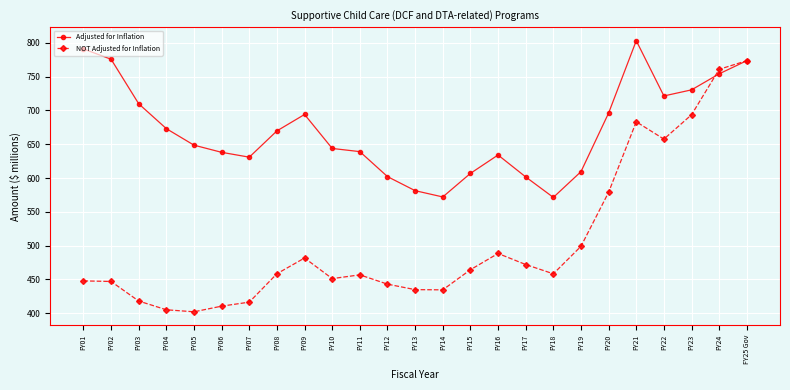

What is the value of the Adjusted for Inflation point at the 3rd from the left?

709.9